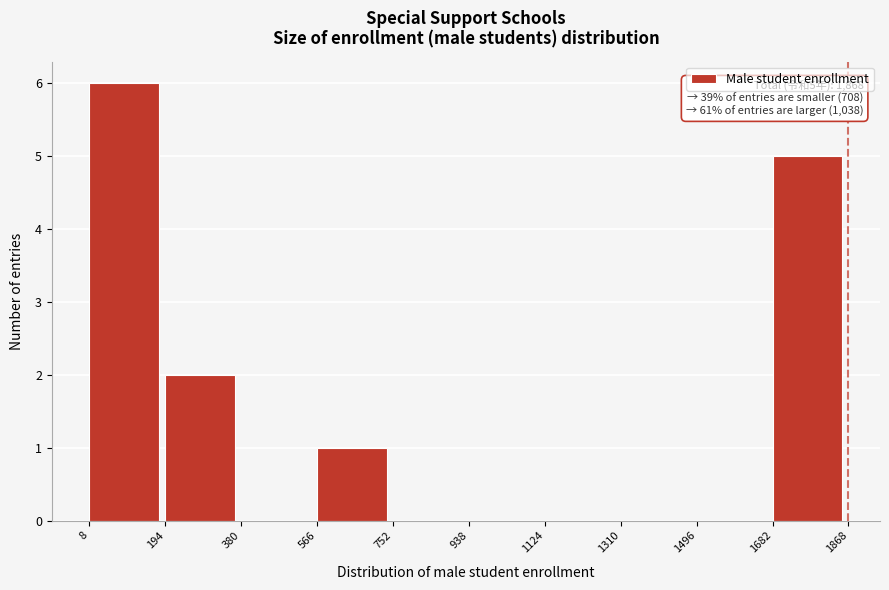

Over which range of the x-axis is the bar tallest?

8 to 194